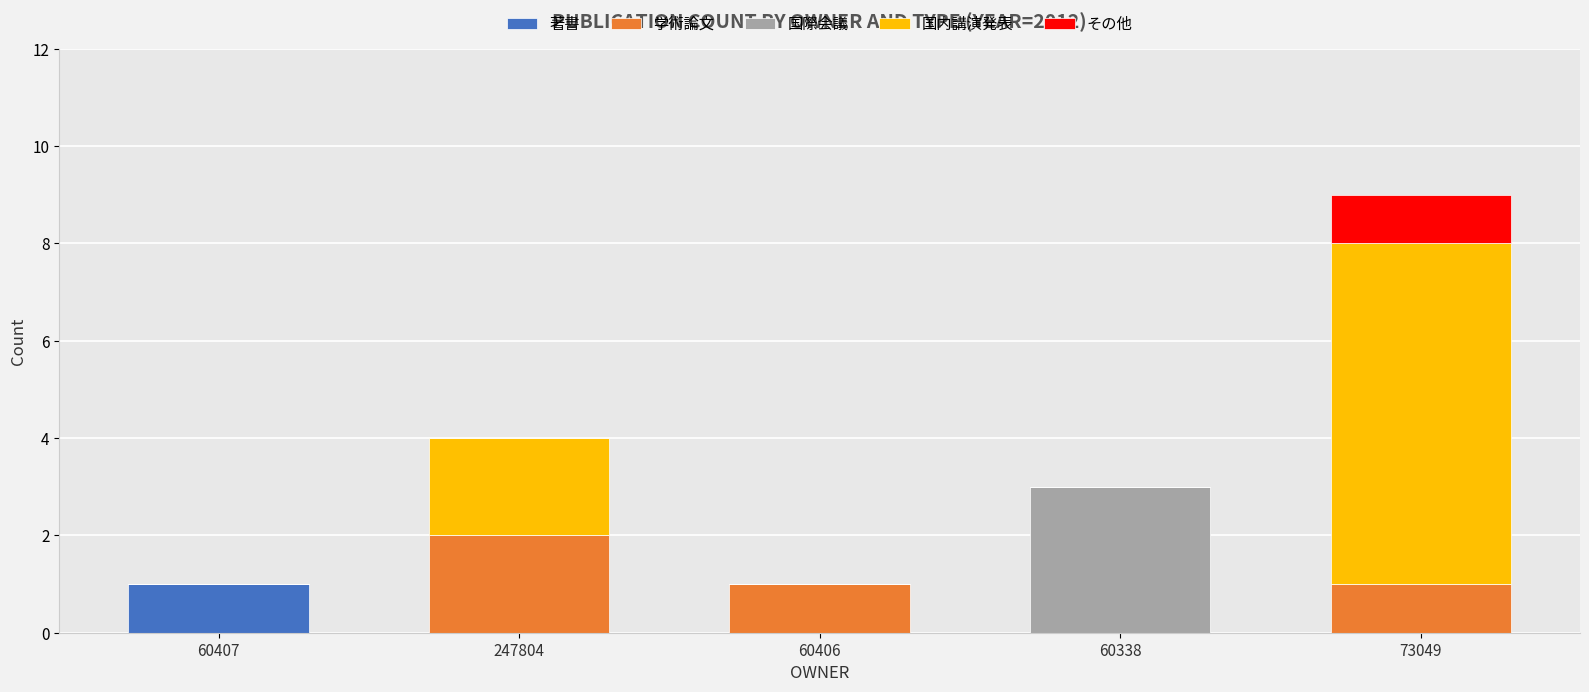

Are the bars horizontal?

No